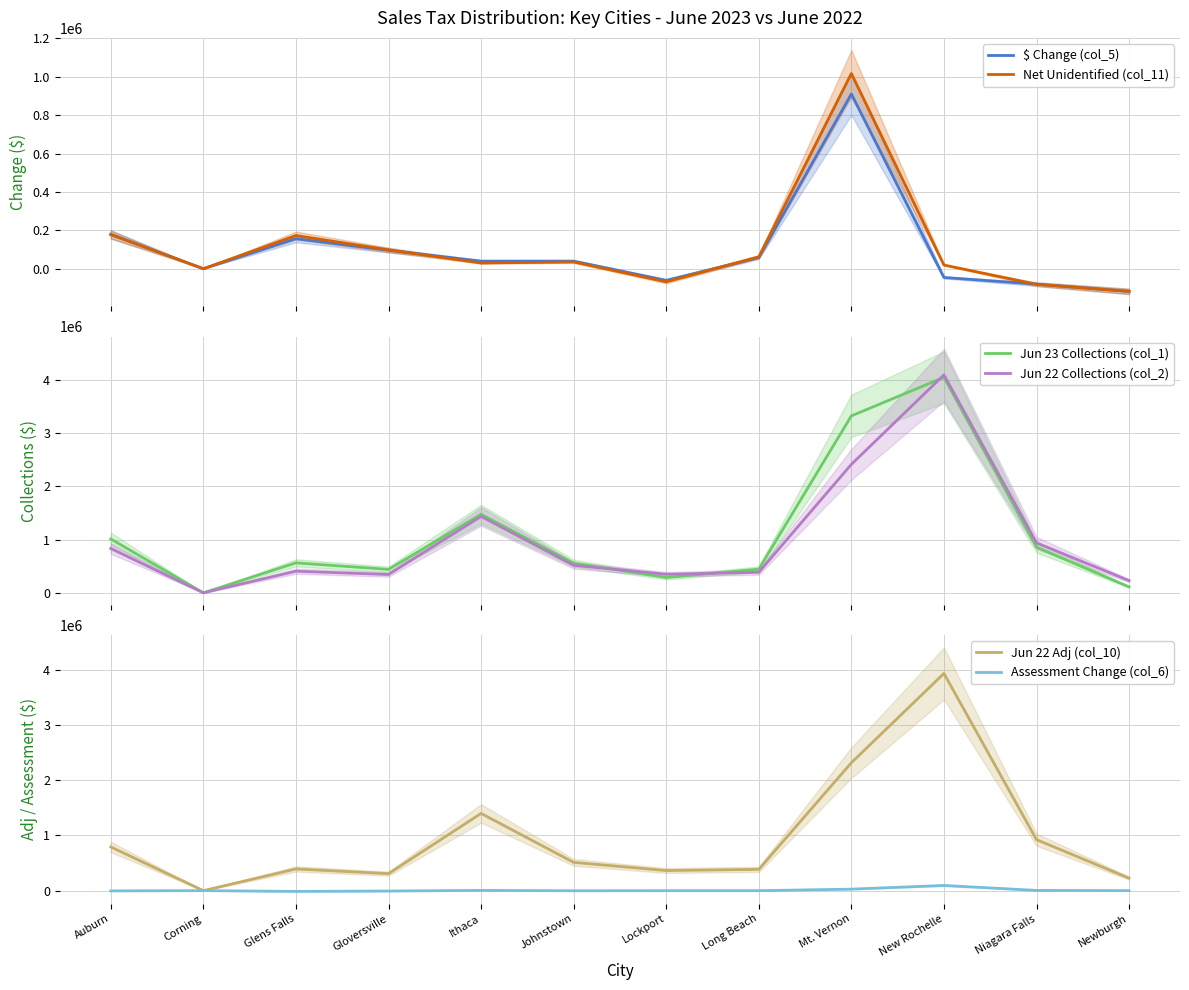

True or false: Assessment Change (col_6) and Jun 23 Collections (col_1) intersect in this chart.

False